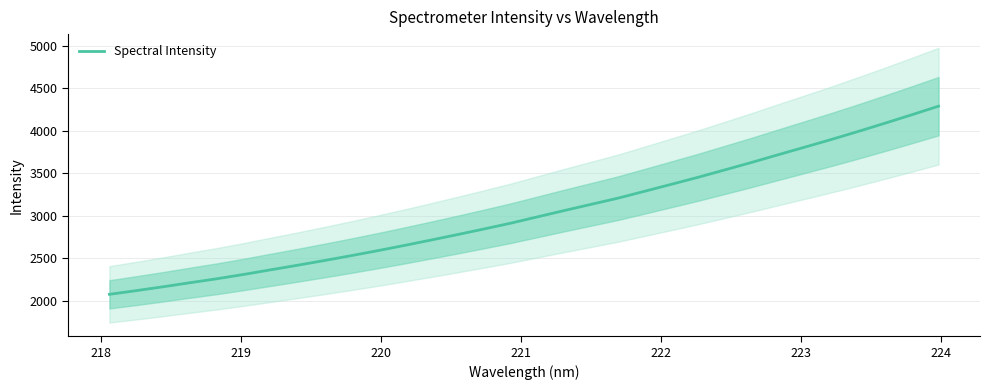

How many data points are above 2988?

16